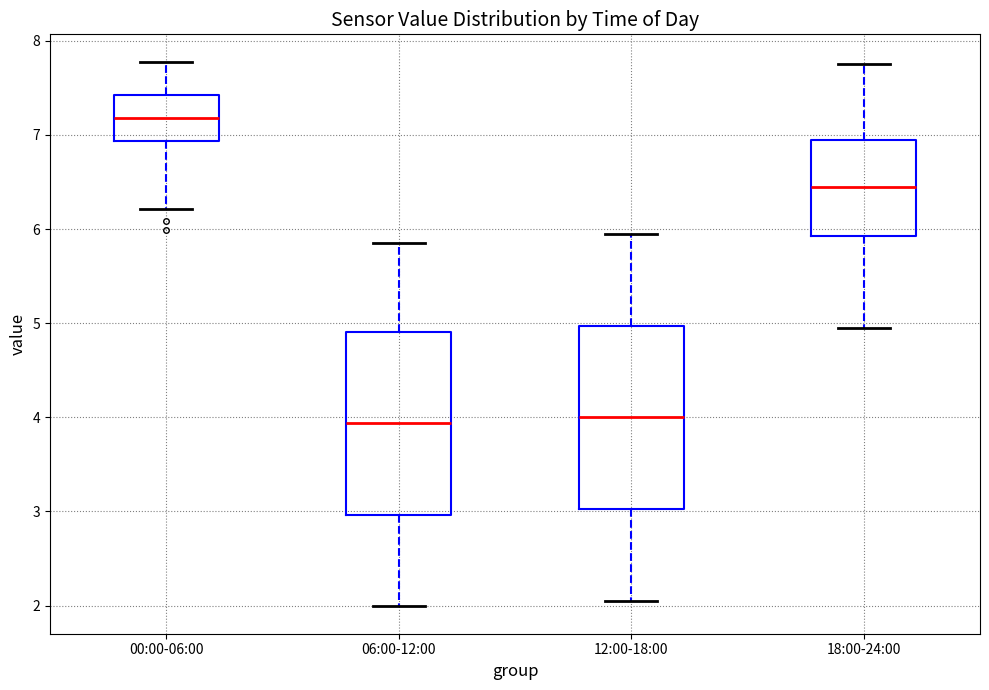

Reading left to right, transcribe this box plot: for each box, give where its median line is, the range the box spans, and where its two whiskers end, as read against the y-axis. The values are not printed on the chart, so give them approximately, as read against the axis.

00:00-06:00: median 7.2, box 6.9 to 7.4, whiskers 6.2 to 7.8
06:00-12:00: median 3.9, box 3.0 to 4.9, whiskers 2.0 to 5.9
12:00-18:00: median 4.0, box 3.0 to 5.0, whiskers 2.1 to 6.0
18:00-24:00: median 6.5, box 5.9 to 7.0, whiskers 5.0 to 7.8